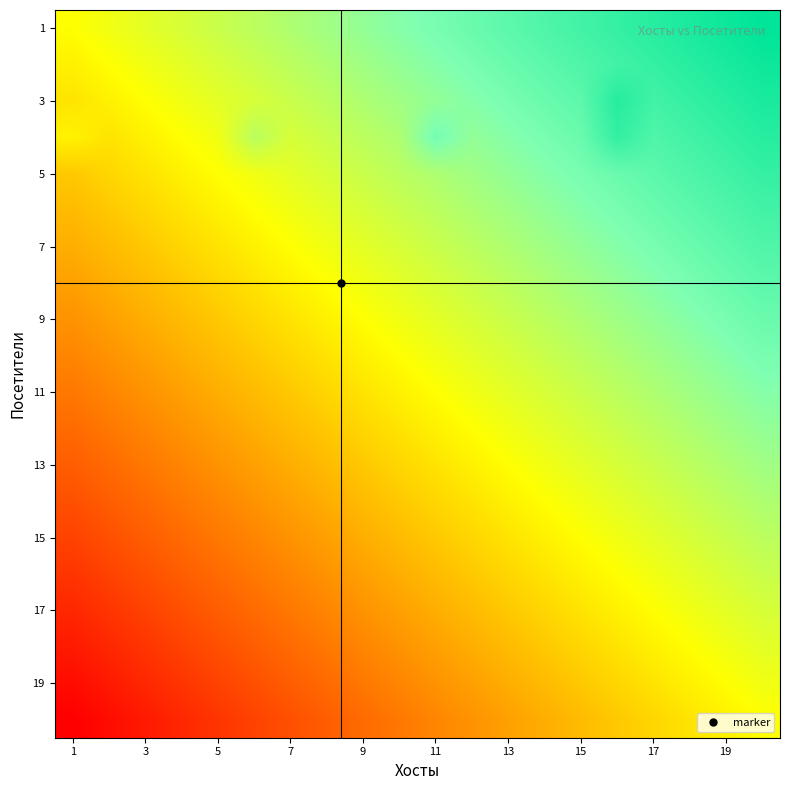

Which series has the largest total across all categories?

1